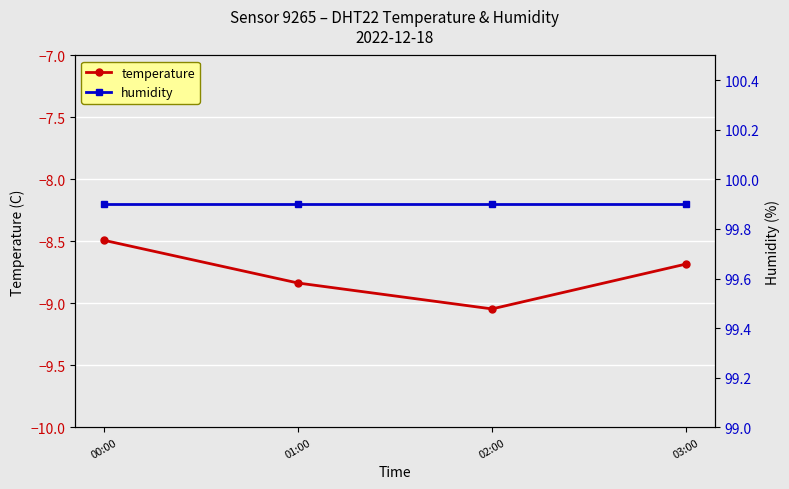

What position from the left is 00:00?

1